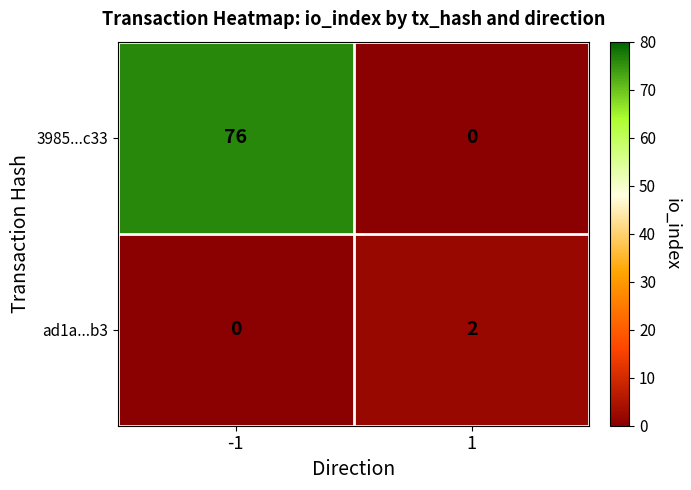

At which category does the chart reach its peak across all series?

-1